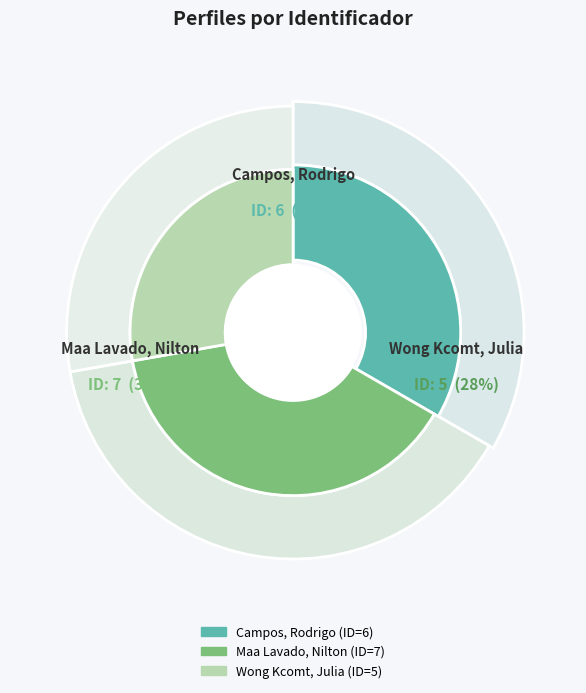

How many slices are in this pie chart?

3